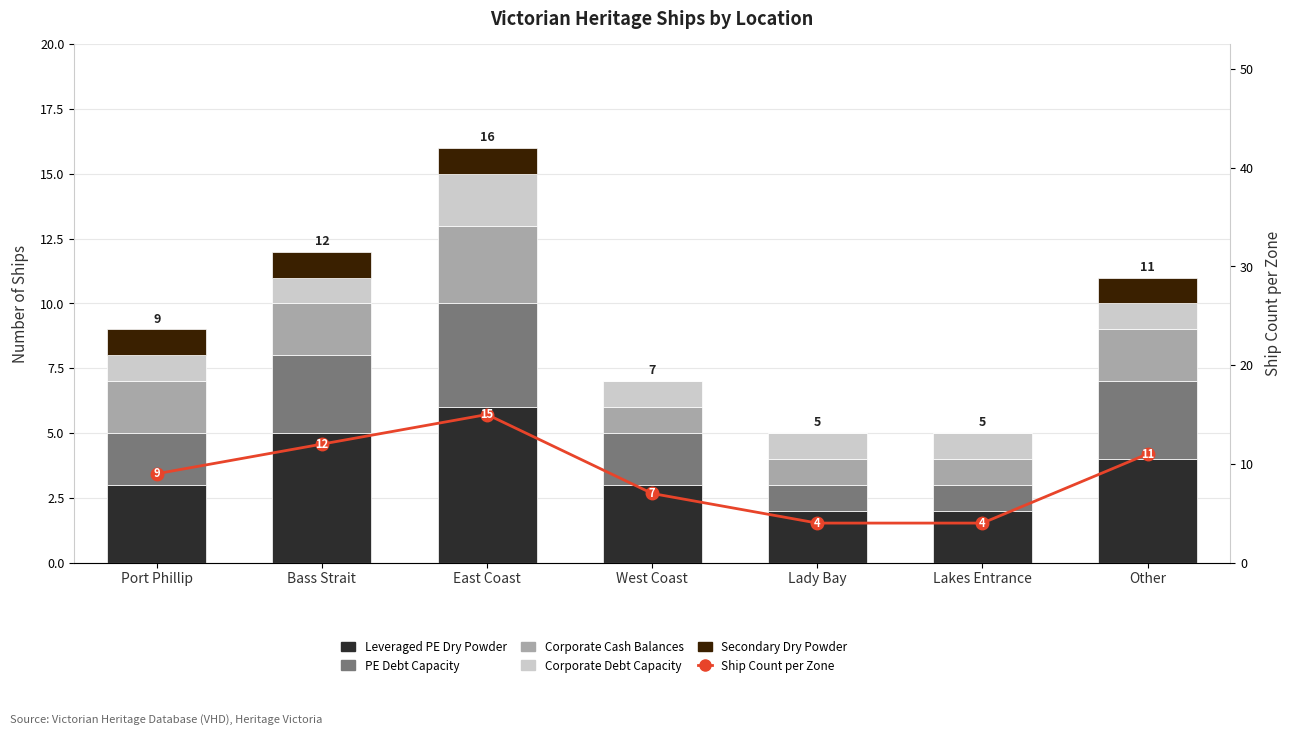

Which series changed the most between Bass Strait and Other?

Leveraged PE Dry Powder